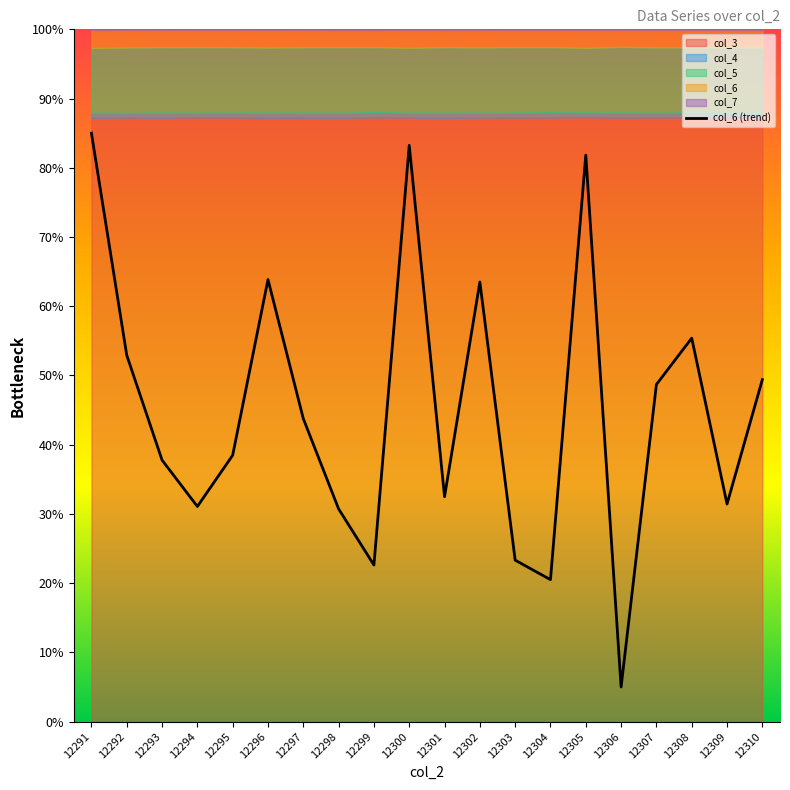

How many lines are shown in the chart?

1